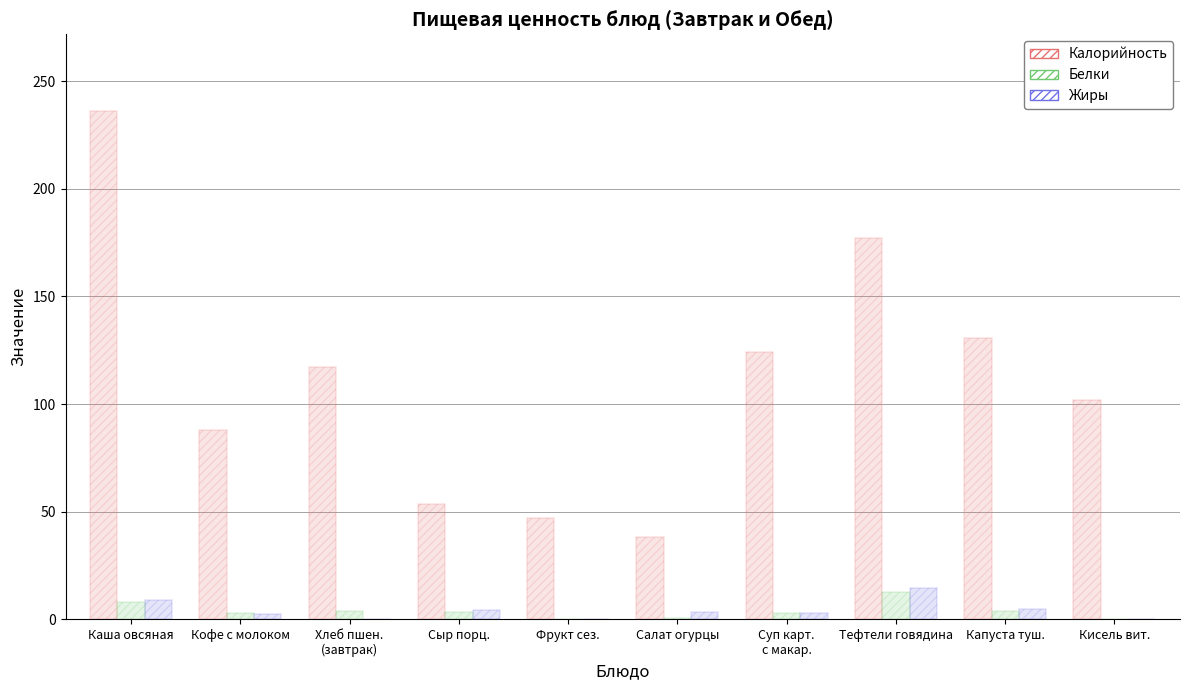

At which label is Калорийность closest to 137?

Капуста туш.